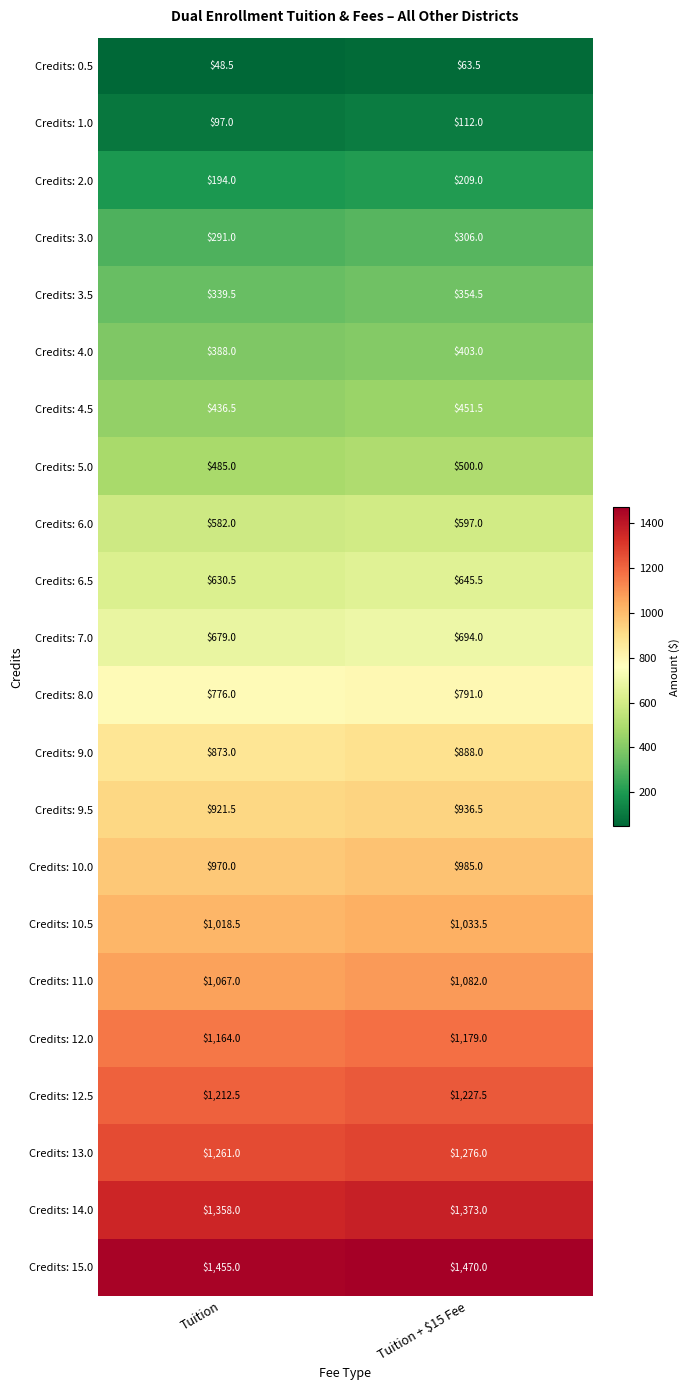

What value does the Credits: 12.0 series have at Tuition?

1164.0